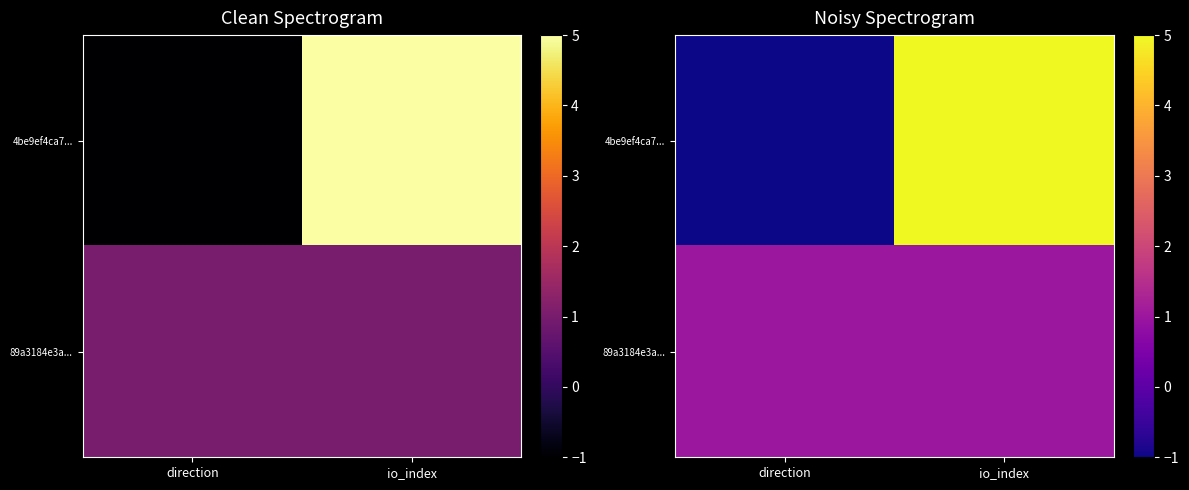

The value of 89a3184e3a... at direction is 1. True or false?

True